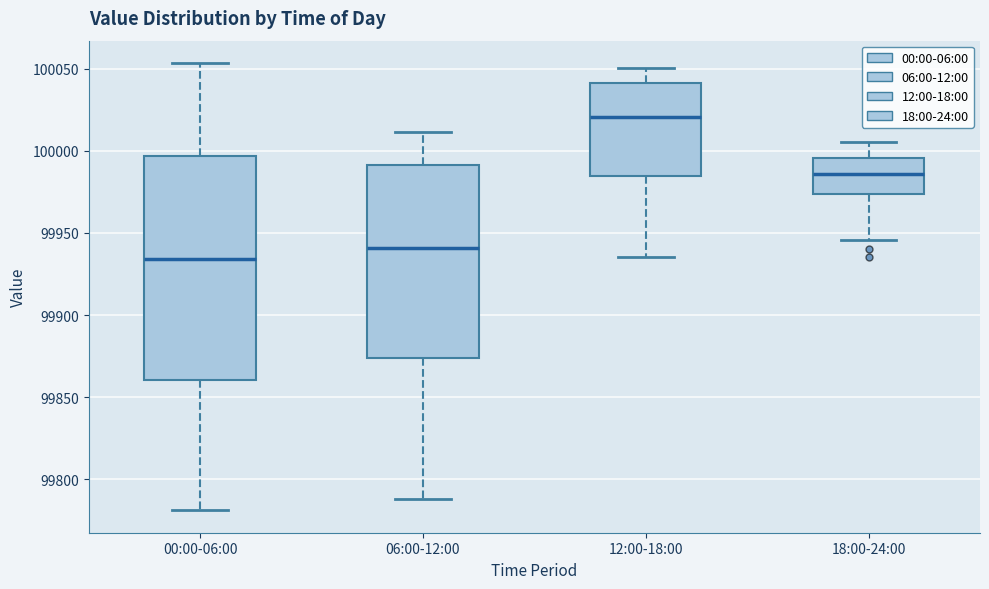

Which box has the highest median line?

12:00-18:00